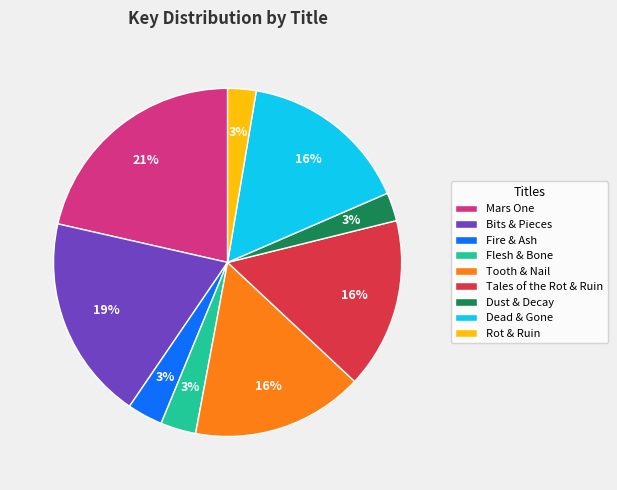

How many segments does this pie chart have?

9